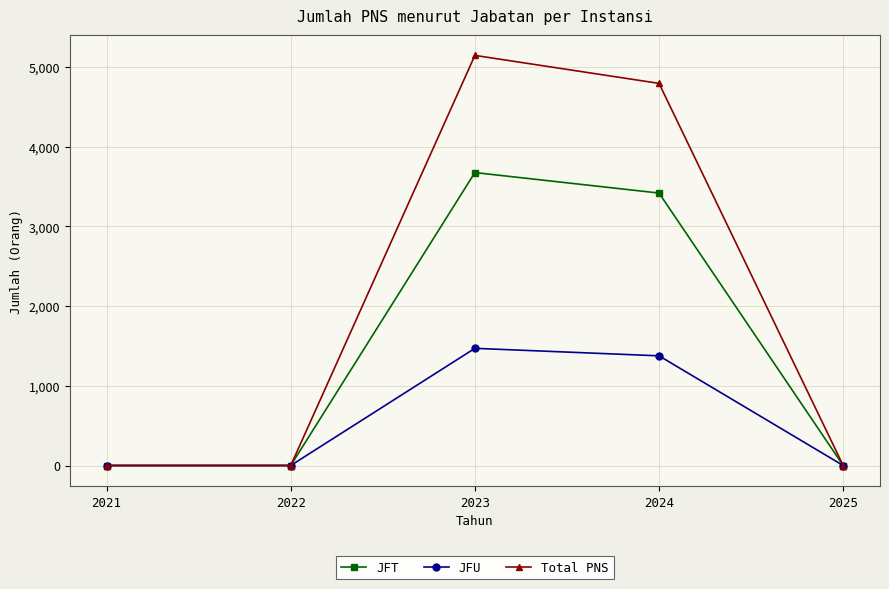

Reading left to right, transcribe all the data shown in this chart.

JFT: 0	0	3675	3418	0
JFU: 0	0	1470	1376	0
Total PNS: 0	0	5145	4794	0